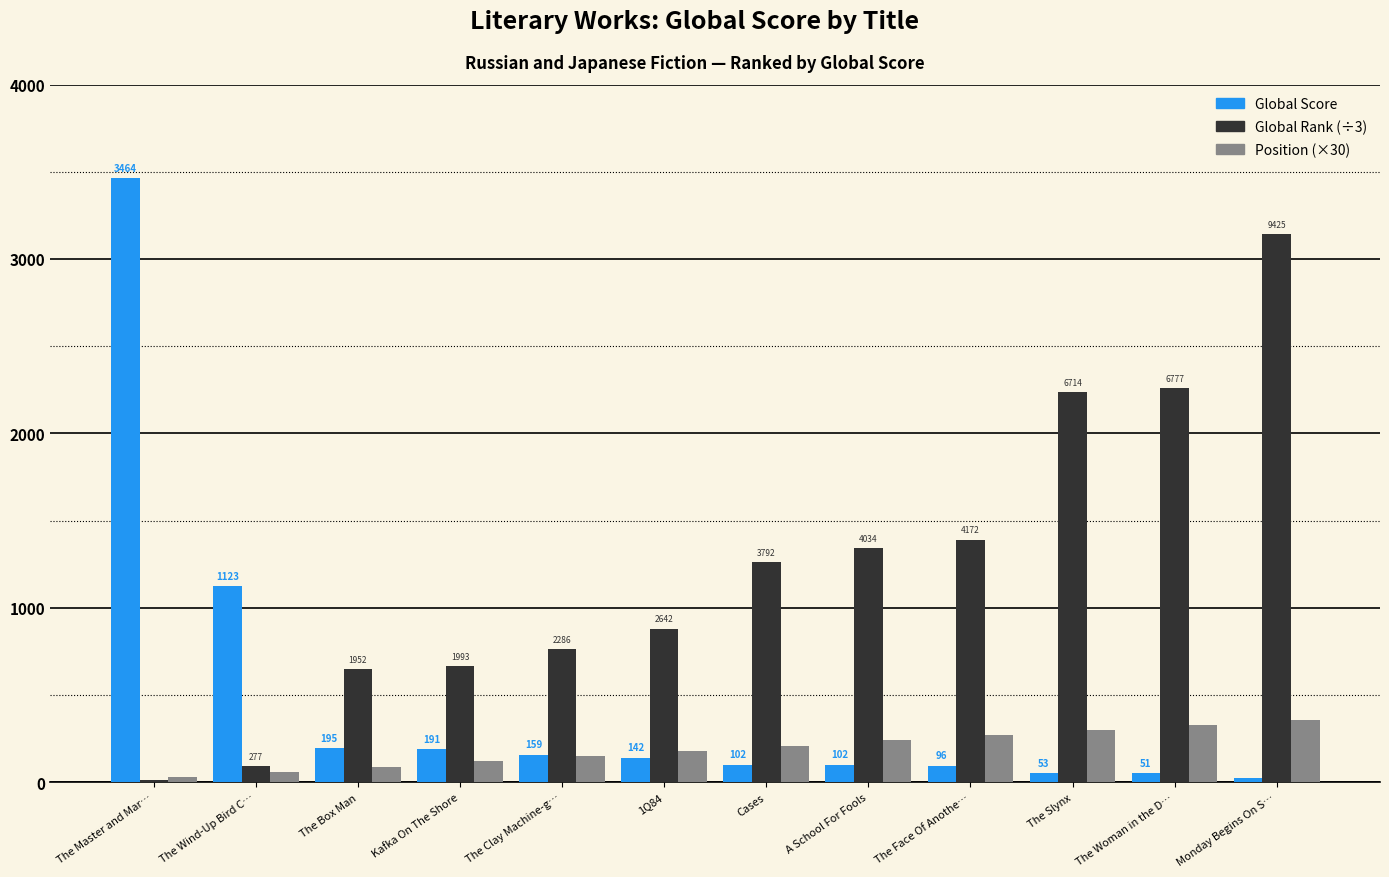

Which series has the largest total across all categories?

Global Rank (÷3)